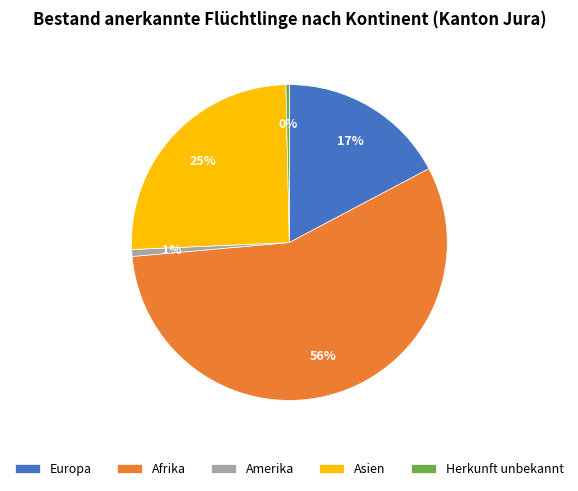

Which has a higher value, Amerika or Asien?

Asien